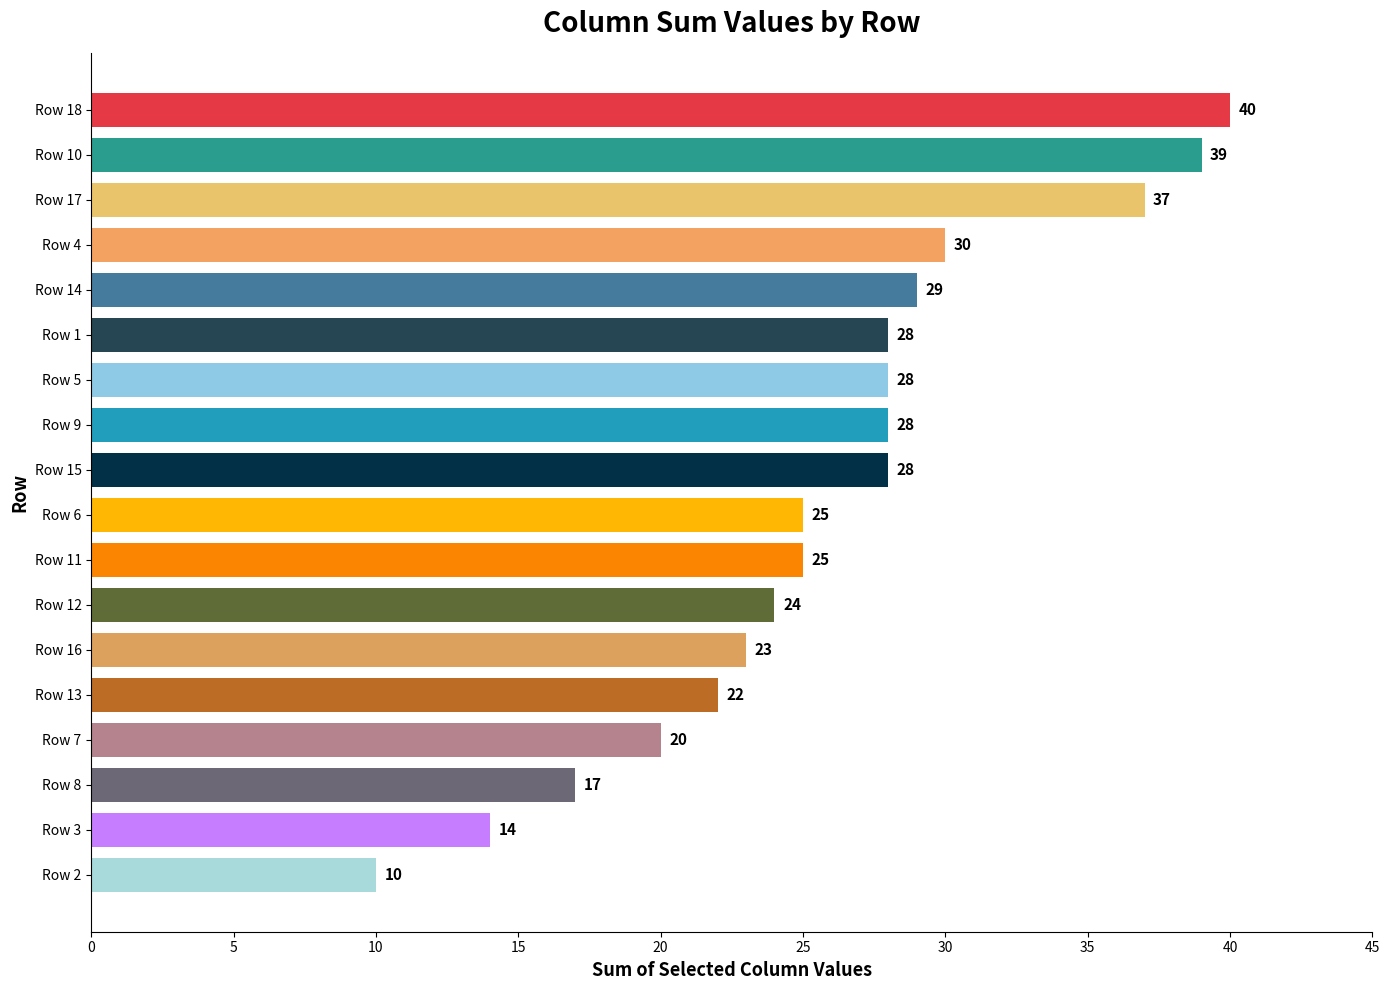

Reading bottom to top, transcribe all the data shown in this chart.

Row 2=10	Row 3=14	Row 8=17	Row 7=20	Row 13=22	Row 16=23	Row 12=24	Row 11=25	Row 6=25	Row 15=28	Row 9=28	Row 5=28	Row 1=28	Row 14=29	Row 4=30	Row 17=37	Row 10=39	Row 18=40